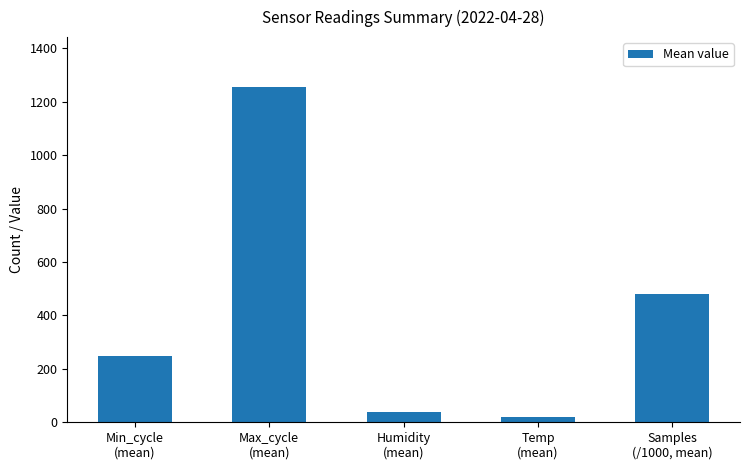

Approximately how many times larger is the value at Max_cycle
(mean) compared to Temp
(mean)?

58.0